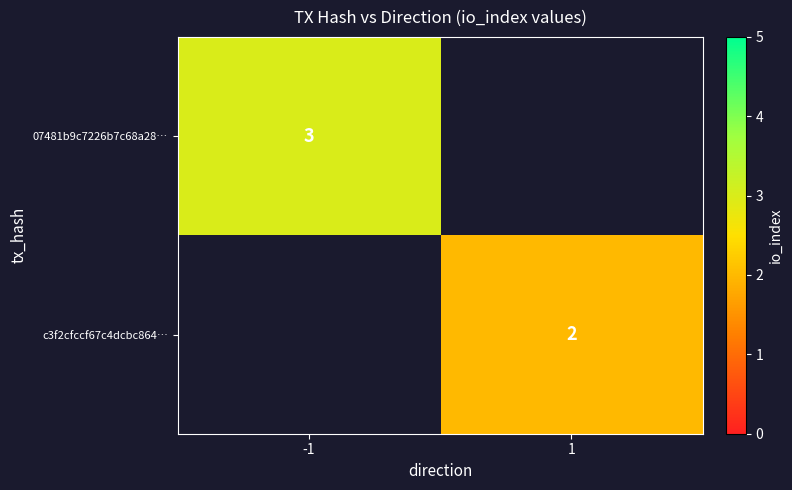

The 07481b9c7226b7c68a28… series shows 3 at -1. True or false?

True